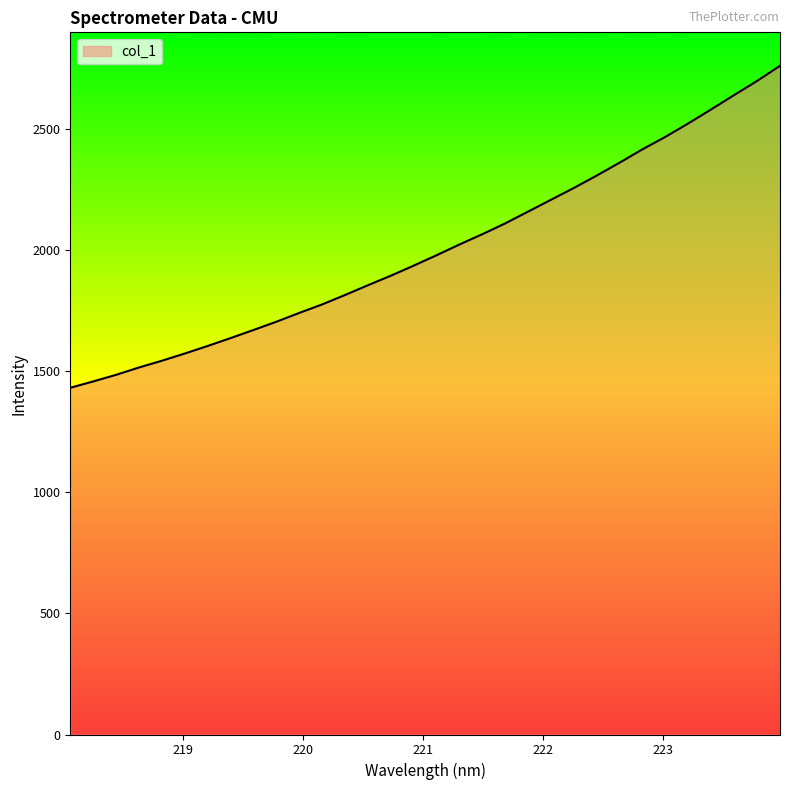

What is the maximum value shown in the chart?

2760.5